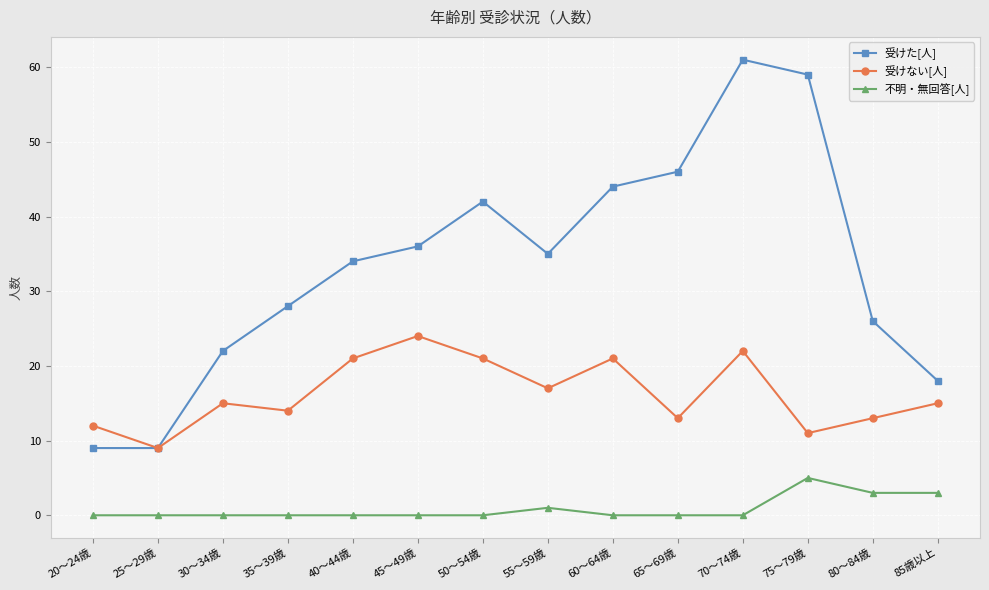

What is the value of the 受けない[人] point at the 3rd from the left?

15